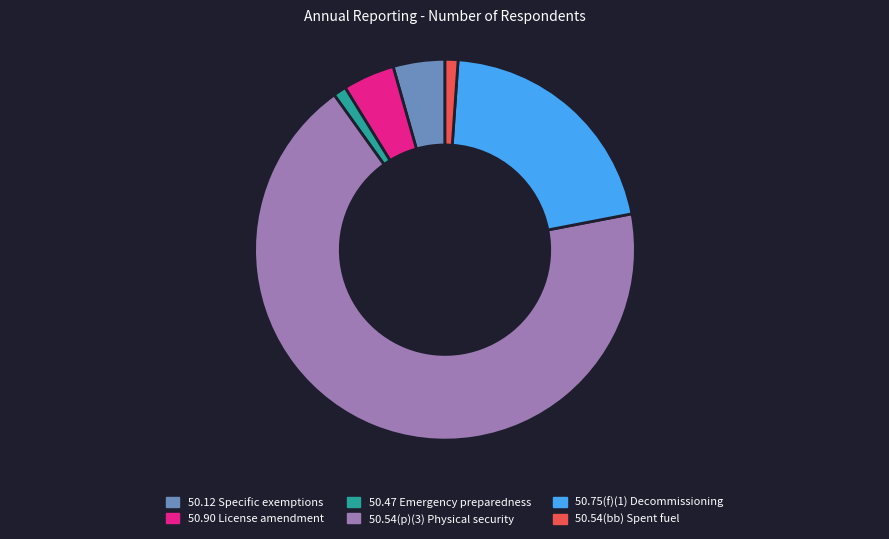

Is there a majority slice in this chart?

Yes